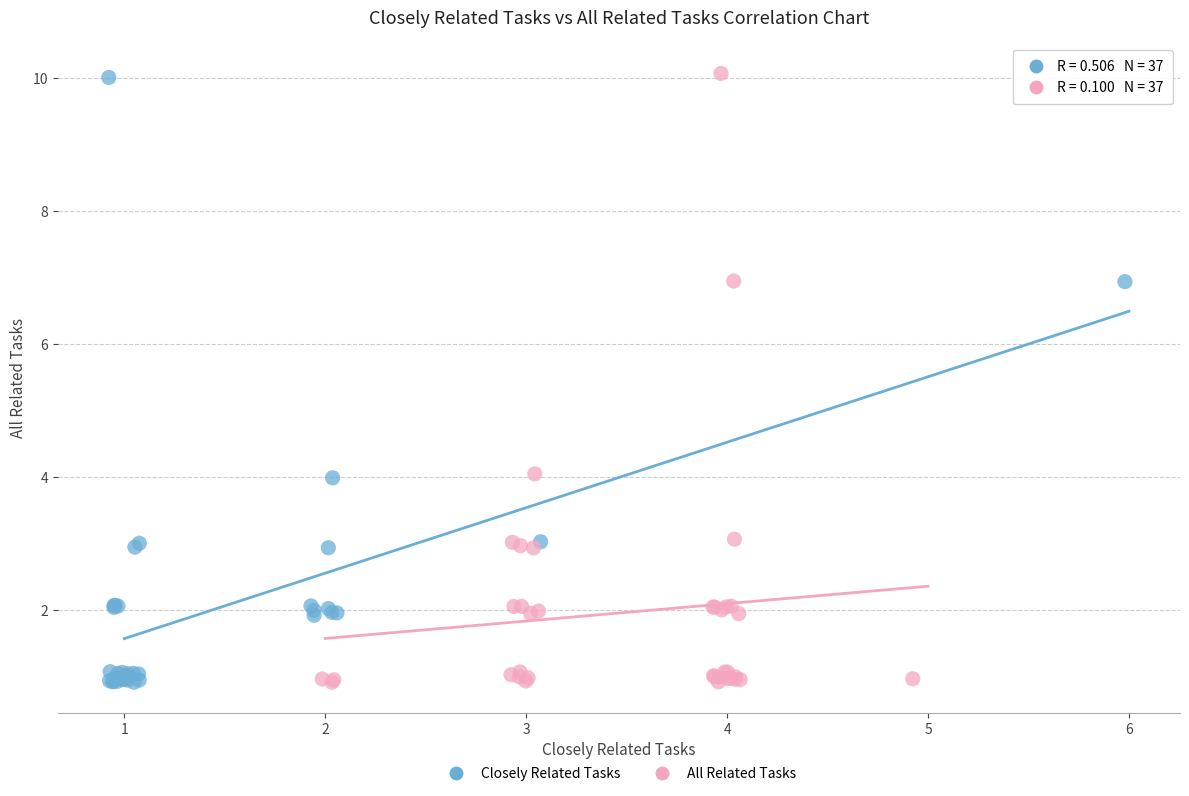

Which series has the largest Y range (max minus min)?

All Related Tasks